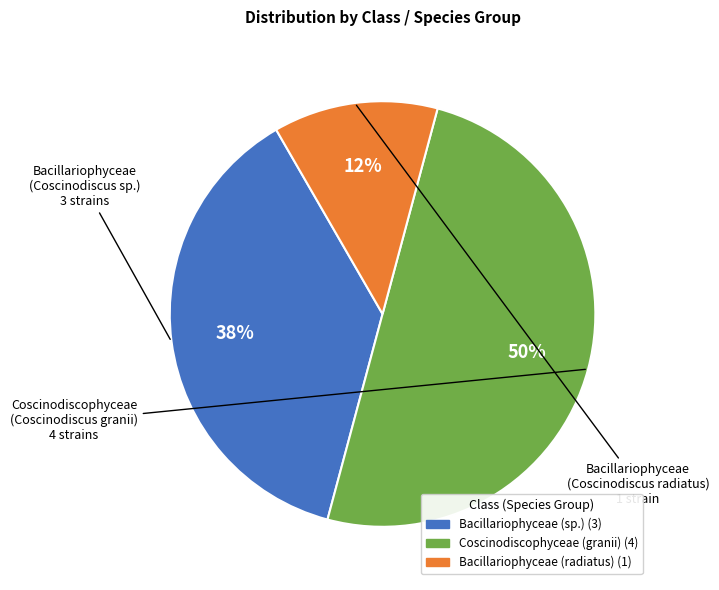

To the nearest percent, what is the average slice percentage?

33%